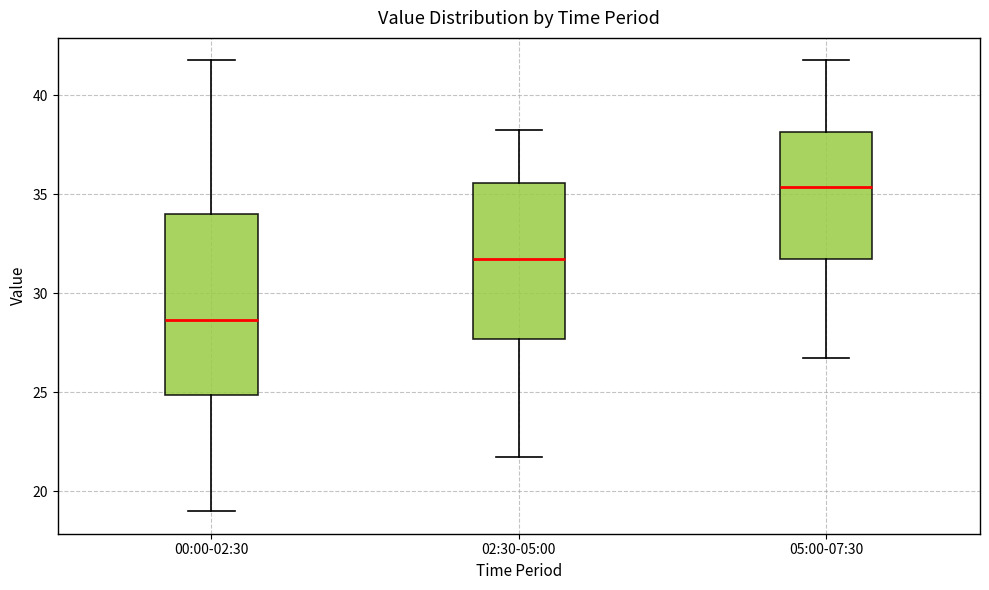

Comparing the boxes themselves (not the whiskers), which one is the tallest?

00:00-02:30